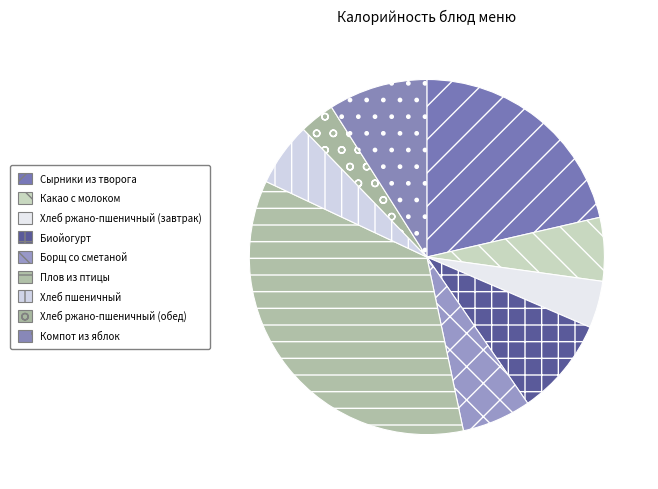

To the nearest percent, what is the average slice percentage?

11%